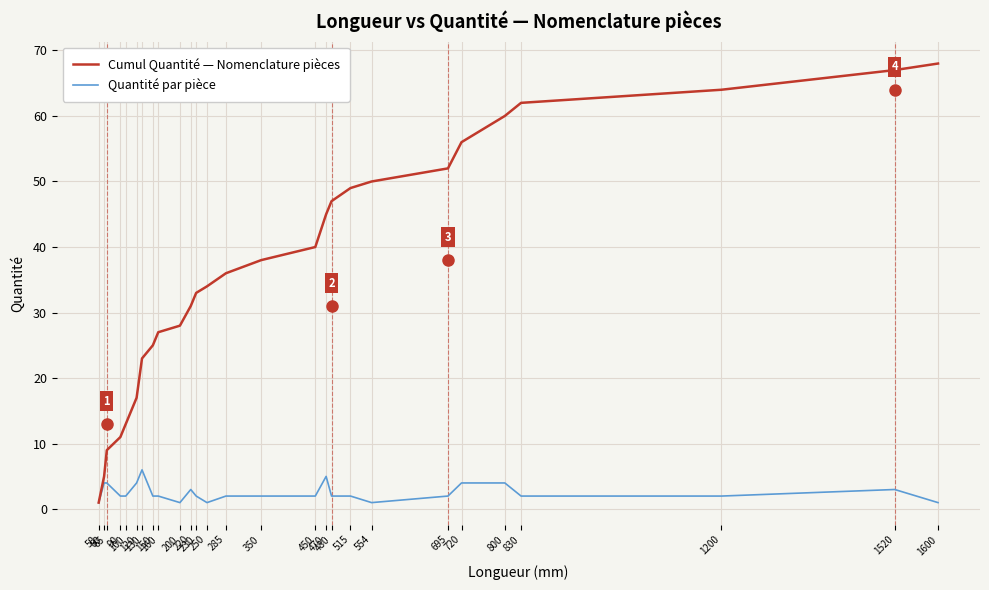

List the labels in order of Cumul Quantité — Nomenclature pièces value, largest first.

1600, 1520, 1200, 830, 800, 720, 695, 554, 515, 480, 470, 450, 350, 285, 250, 230, 220, 200, 160, 150, 130, 120, 100, 90, 65, 60, 50